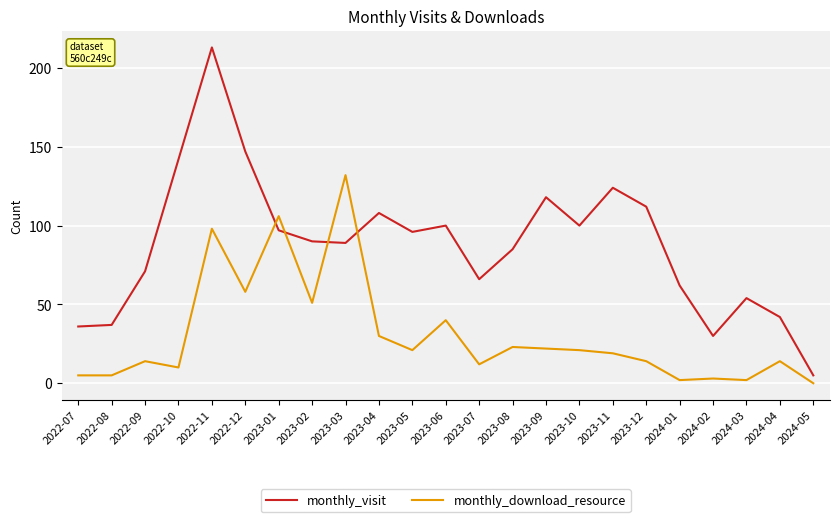

Between which two adjacent categories do monthly_visit and monthly_download_resource first intersect?

2022-12 and 2023-01